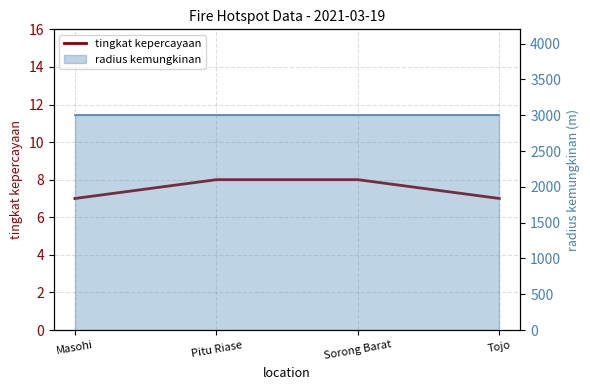

How many data points are less than 8?

2